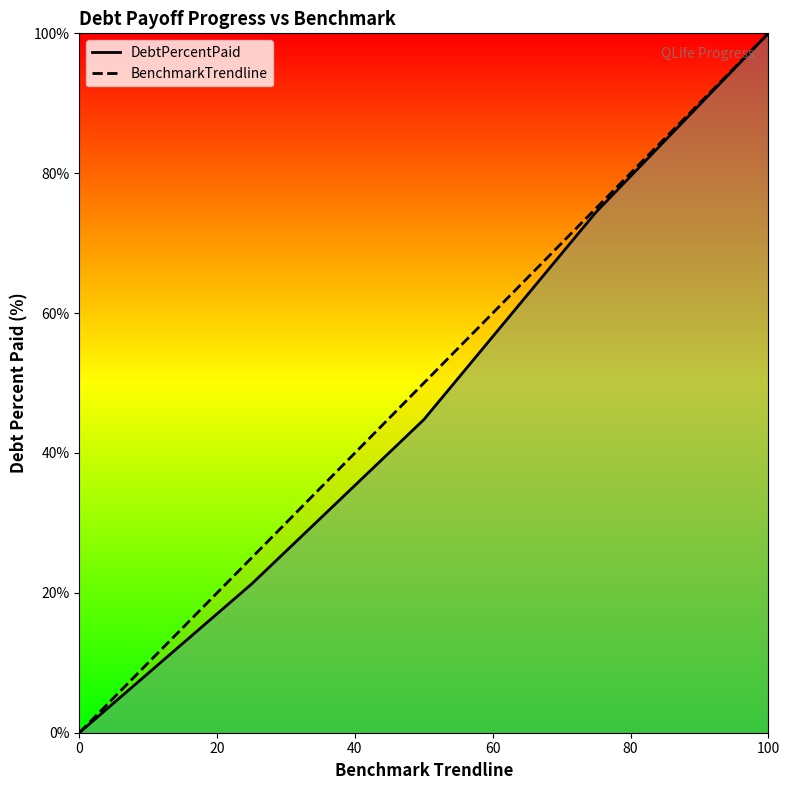

At which category does the chart reach its peak across all series?

100